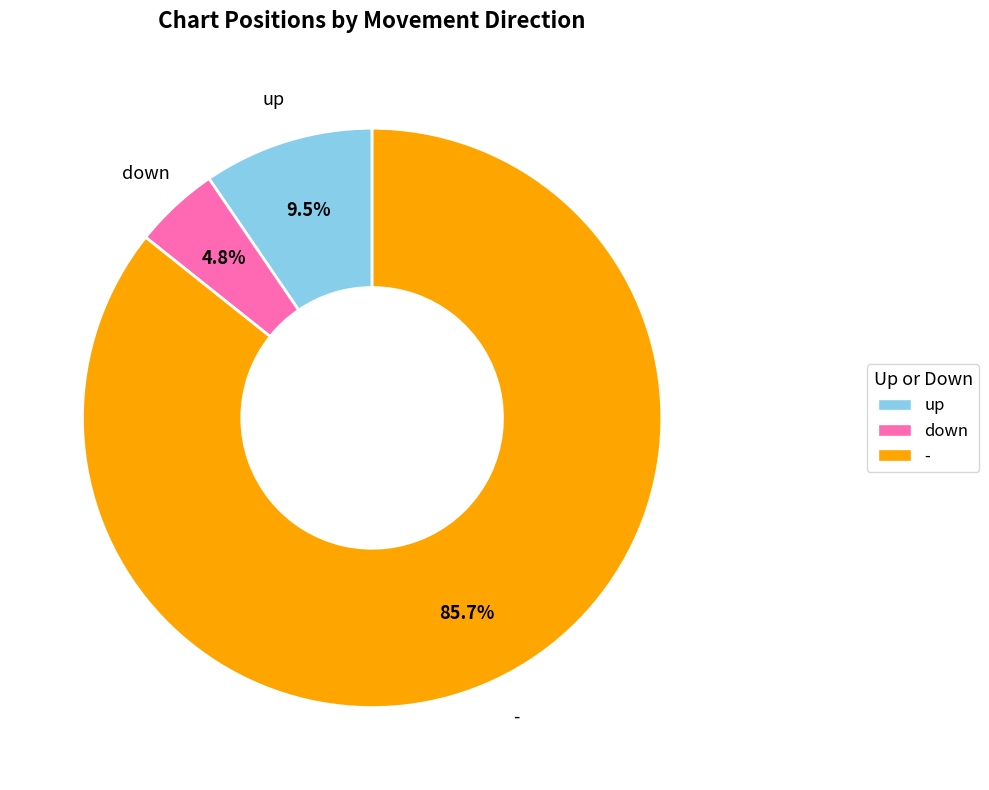

Between - and up, which is larger?

-